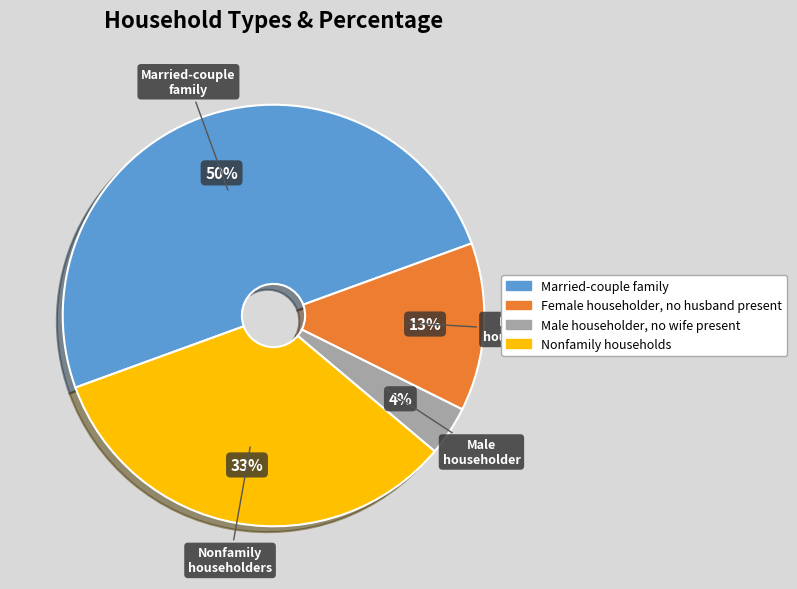

Is Female householder, no husband present the majority of the pie?

No